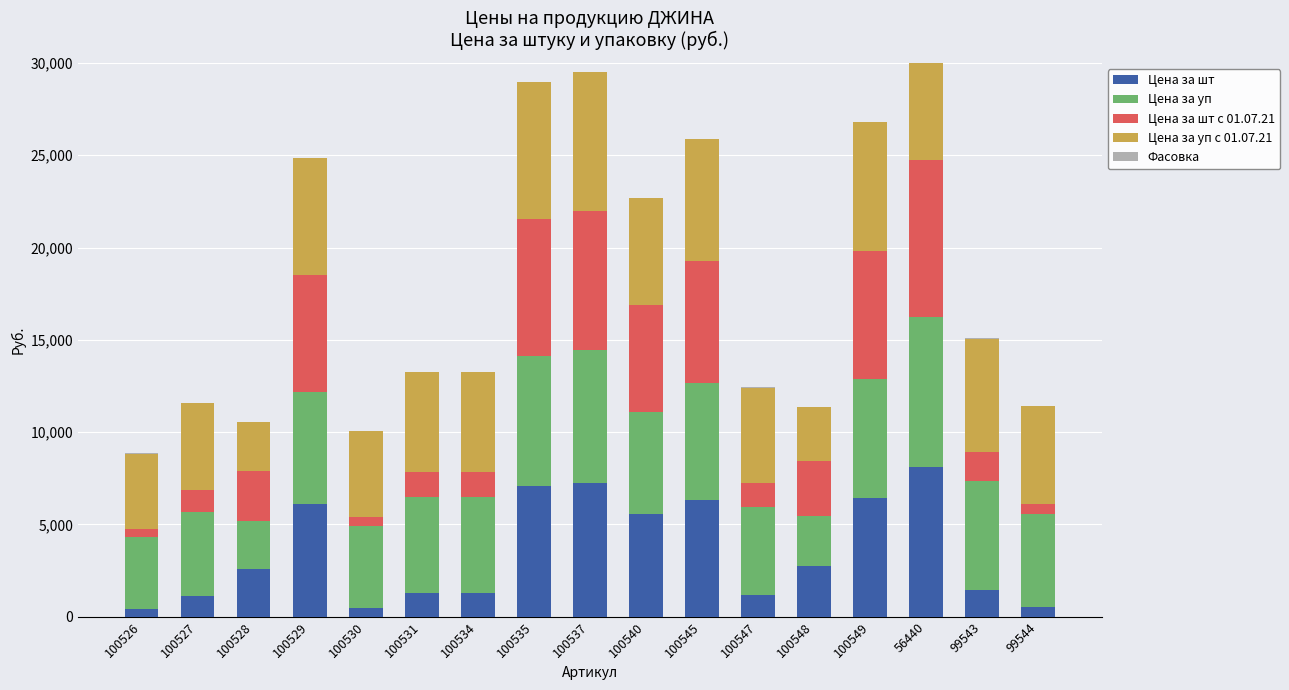

Reading left to right, what are all the values shown in this chart?

Цена за шт: 100526=393.7	100527=1134.8	100528=2586.9	100529=6080.9	100530=448.5	100531=1299.2	100534=1299.2	100535=7067.2	100537=7233.0	100540=5556.0	100545=6331.8	100547=1192.5	100548=2732.6	100549=6428.4	56440=8106.9	99543=1472.3	99544=506.1
Цена за уп: 100526=3936.6	100527=4539.4	100528=2586.9	100529=6080.9	100530=4484.6	100531=5197.0	100534=5197.0	100535=7067.2	100537=7233.0	100540=5556.0	100545=6331.8	100547=4770.1	100548=2732.6	100549=6428.4	56440=8106.9	99543=5889.1	99544=5061.4
Цена за шт с 01.07.21: 100526=409.5	100527=1179.6	100528=2699.4	100529=6349.1	100530=467.2	100531=1355.5	100534=1355.5	100535=7406.1	100537=7530.9	100540=5786.7	100545=6617.3	100547=1290.6	100548=2957.5	100549=6972.1	56440=8522.2	99543=1541.5	99544=529.2
Цена за уп с 01.07.21: 100526=4095.2	100527=4718.2	100528=2699.4	100529=6349.1	100530=4672.1	100531=5421.9	100534=5421.9	100535=7406.1	100537=7530.9	100540=5786.7	100545=6617.3	100547=5162.4	100548=2957.5	100549=6972.1	56440=8522.2	99543=6166.0	99544=5292.1
Фасовка: 100526=10.0	100527=4.0	100528=1.0	100529=1.0	100530=10.0	100531=4.0	100534=4.0	100535=1.0	100537=1.0	100540=1.0	100545=1.0	100547=4.0	100548=1.0	100549=1.0	56440=1.0	99543=4.0	99544=10.0